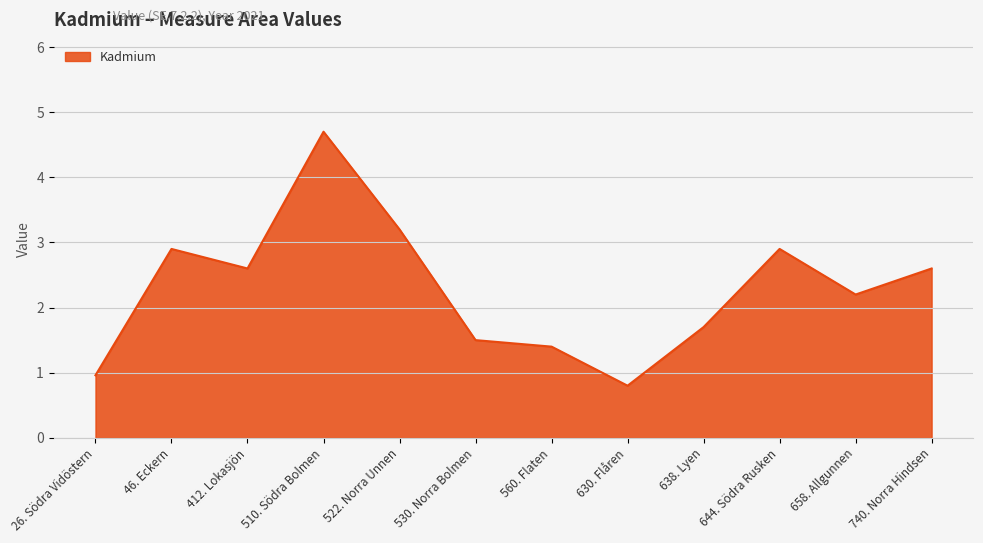

What position from the left is 530. Norra Bolmen?

6